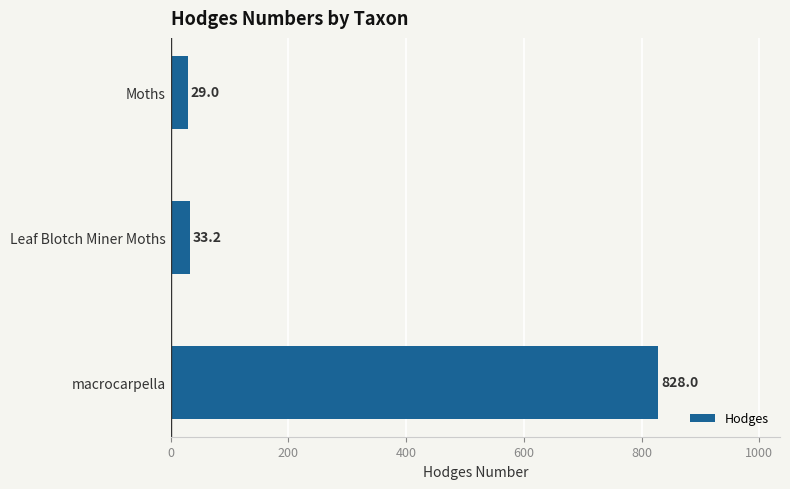

Which has a higher value, macrocarpella or Leaf Blotch Miner Moths?

macrocarpella